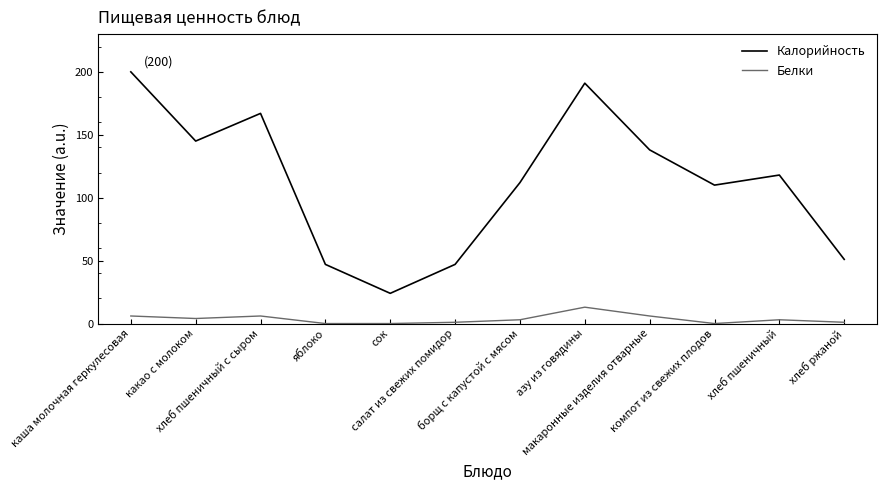

Rank the series at хлеб ржаной from highest to lowest value.

Калорийность, Белки